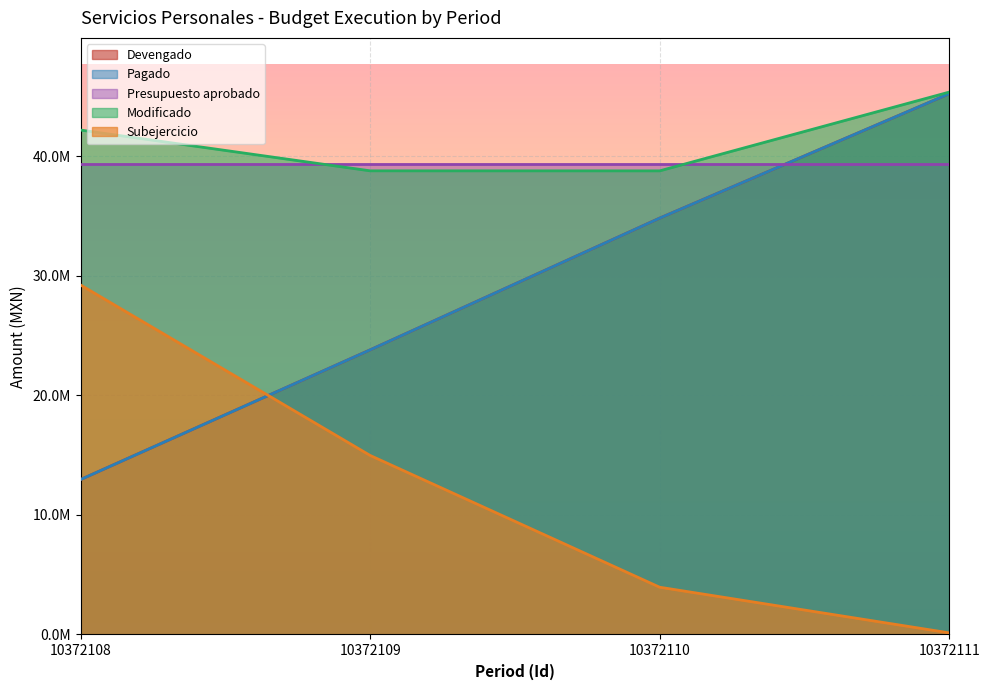

Is it true that Subejercicio equals 211341.5 at 10372111?

False